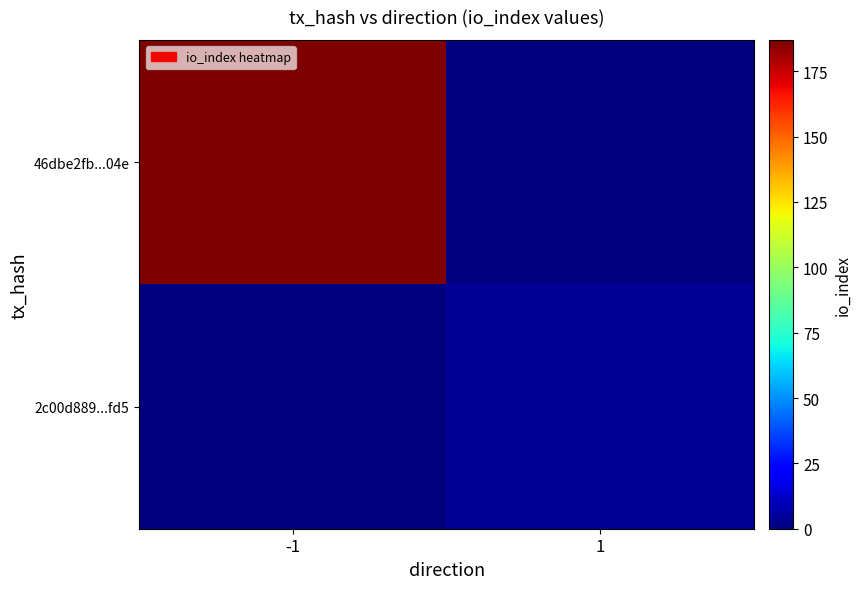

Rank the series at 1 from highest to lowest value.

2c00d889...fd5, 46dbe2fb...04e